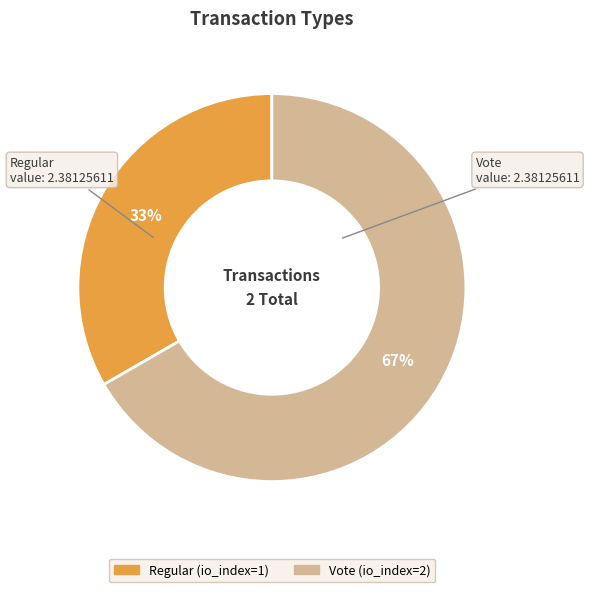

To the nearest percent, what percentage of the pie is Vote?

67%